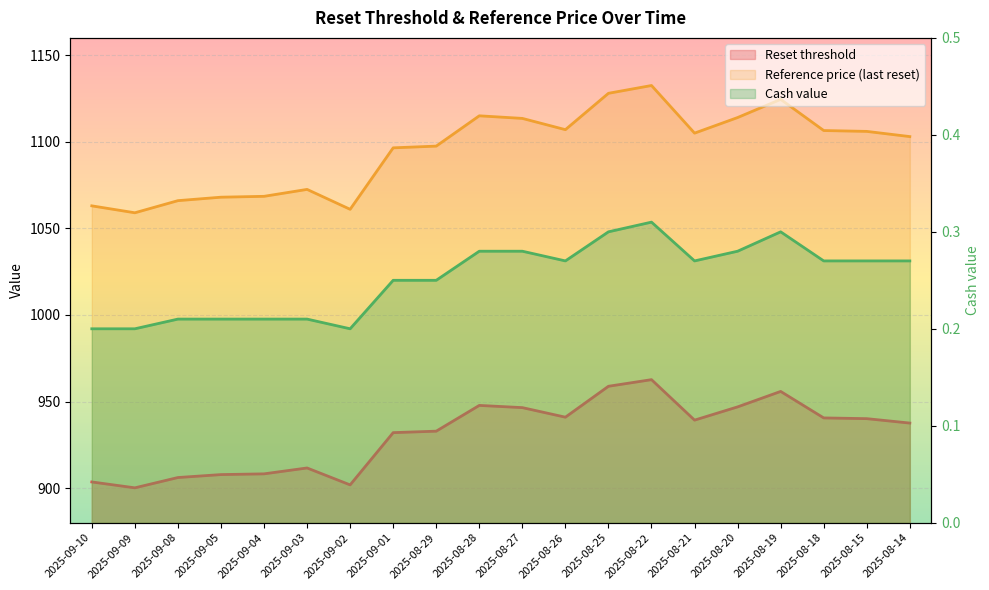

How many interior local valleys does the Reset threshold series have?

4